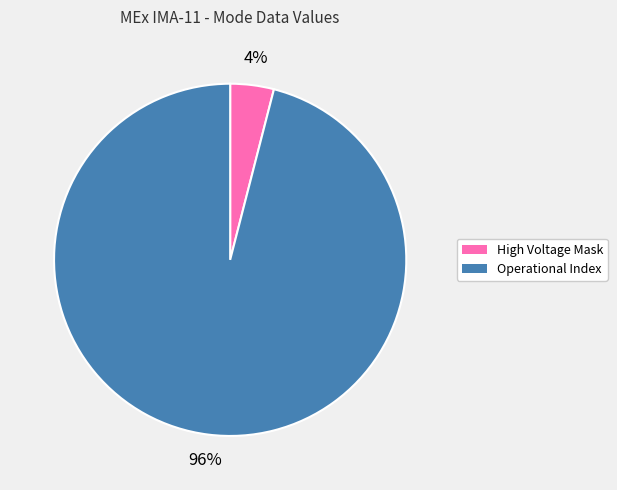

True or false: High Voltage Mask accounts for 11% of the total.

False